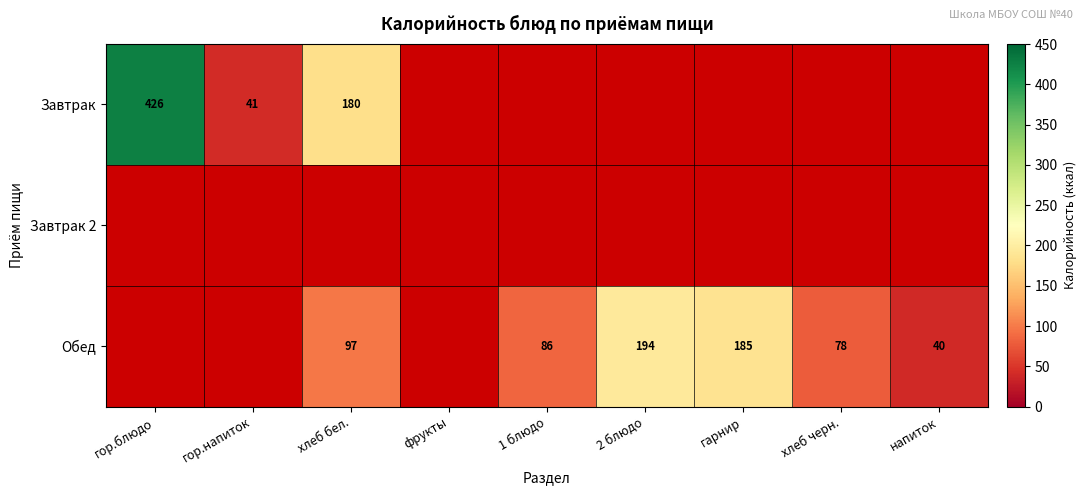

The Обед series shows 136 at 2 блюдо. True or false?

False